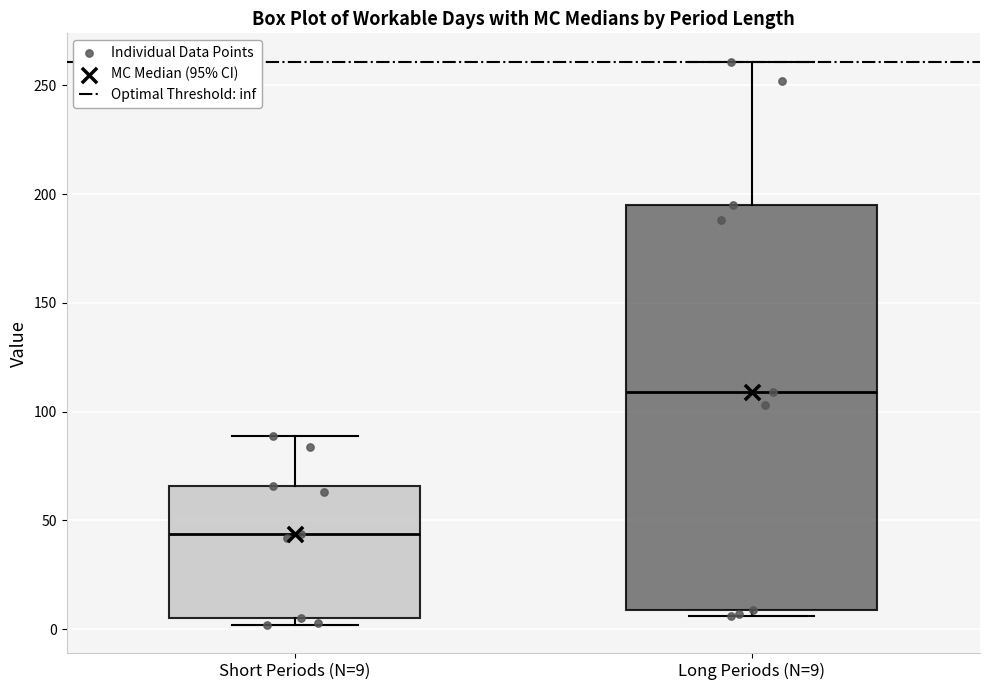

Where is the lower edge of the box for Short Periods (N=9) on the y-axis? The values are not printed on the chart, so give them approximately, as read against the axis.

5